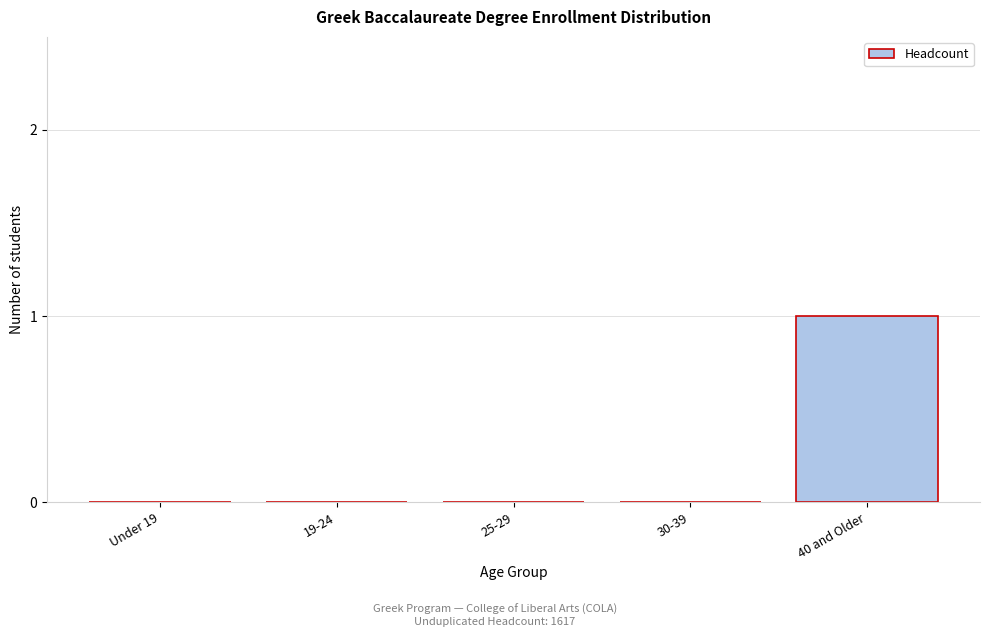

Reading left to right, list all the values displayed in this chart.

Under 19=0	19-24=0	25-29=0	30-39=0	40 and Older=1